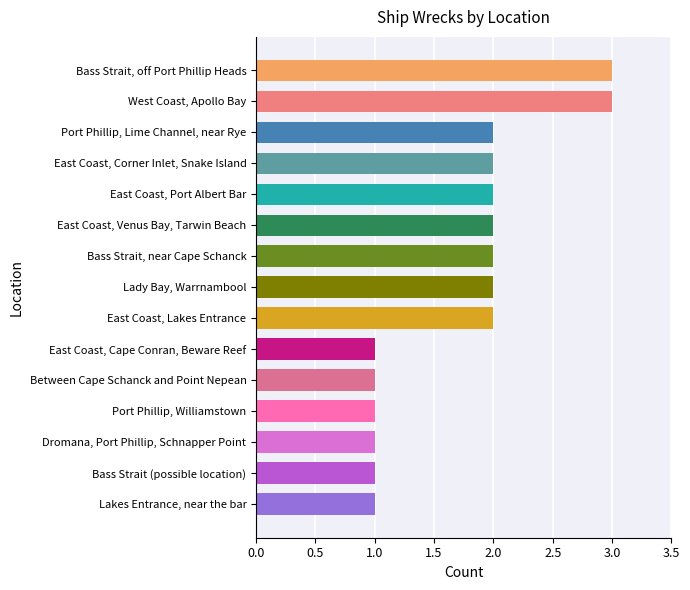

What is the change in value from Between Cape Schanck and Point Nepean to East Coast, Corner Inlet, Snake Island?

+1